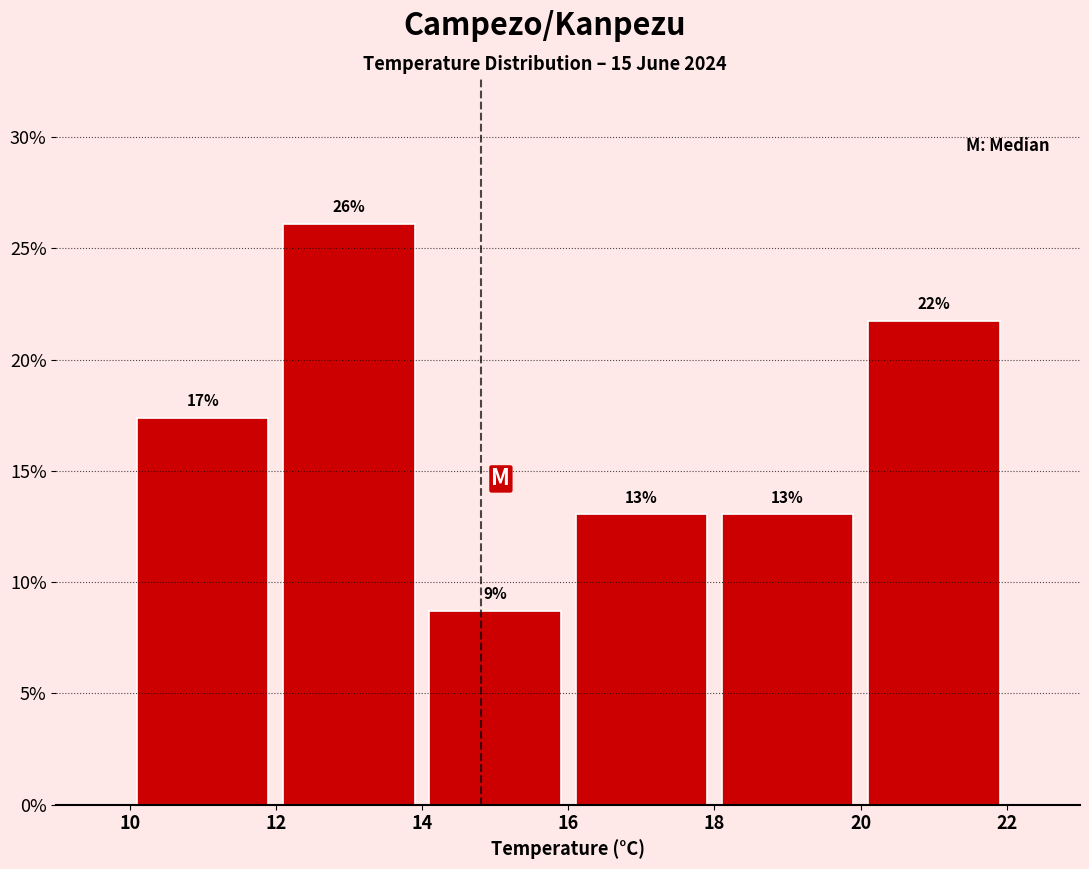

Over which range of the x-axis is the bar tallest?

12 to 14